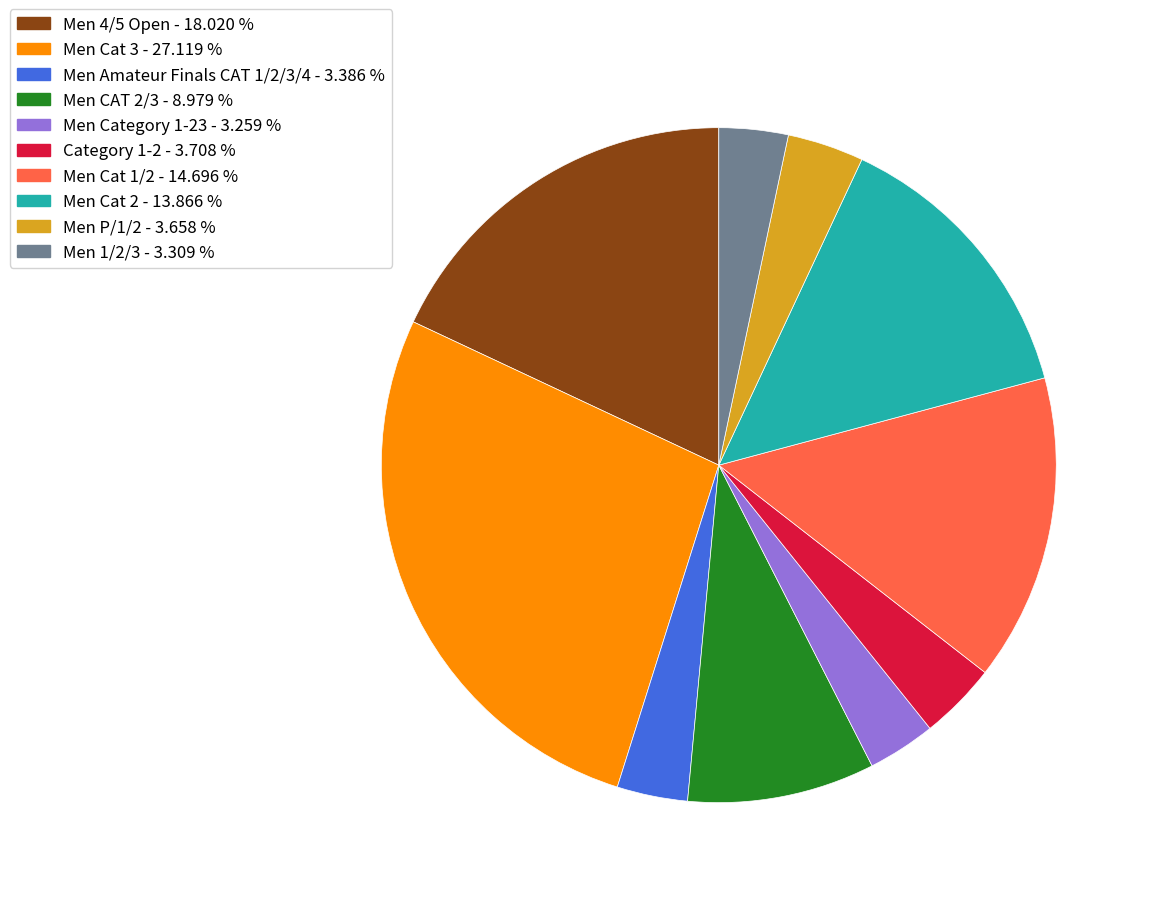

Is Men 4/5 Open the majority of the pie?

No